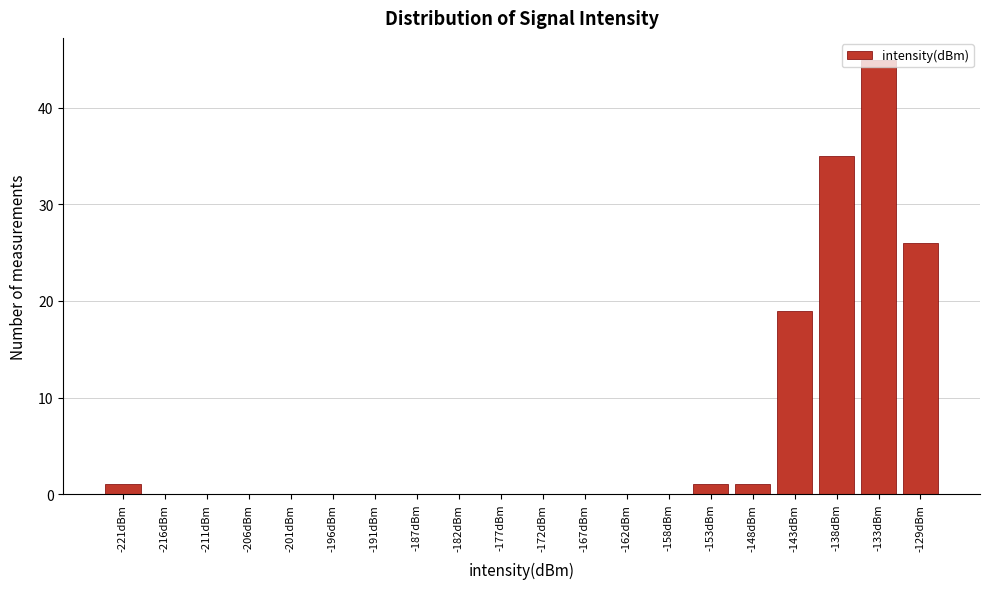

True or false: the data shows 0 at -196dBm.

True